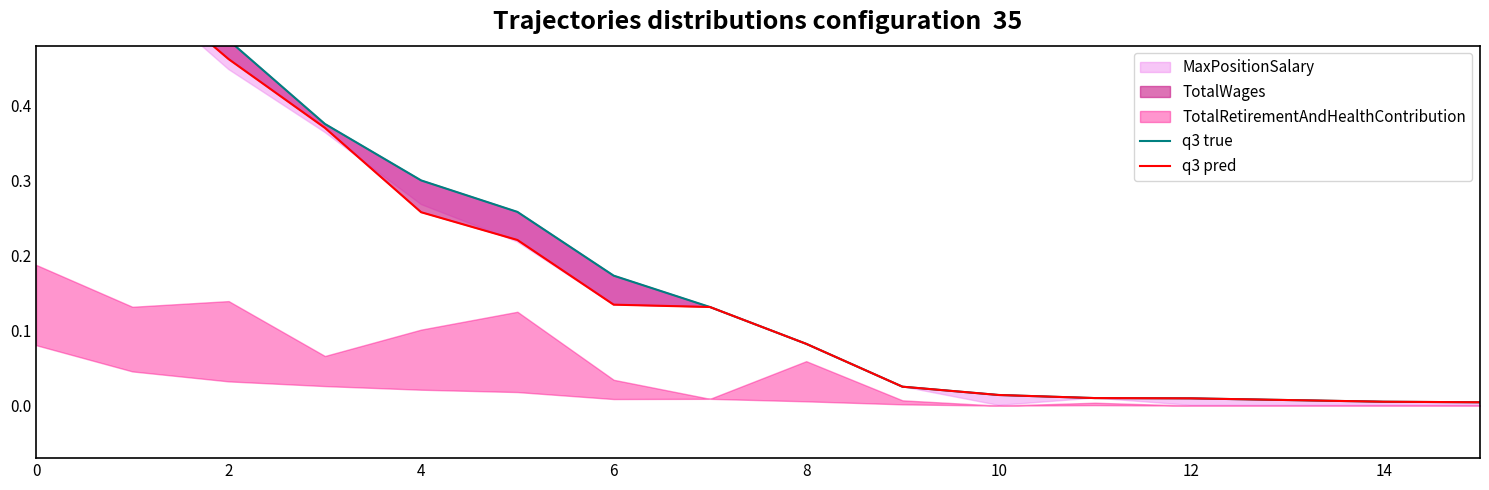

True or false: q3 pred and q3 true intersect in this chart.

False